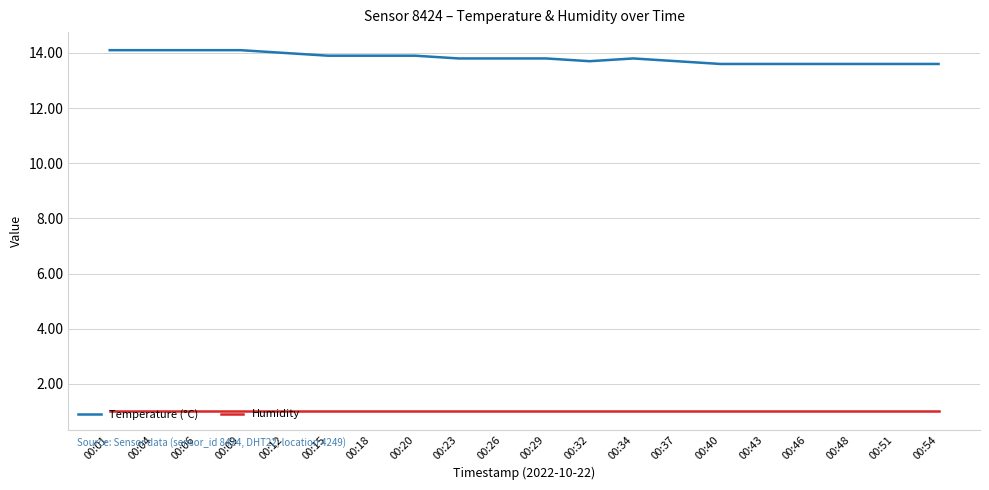

Reading left to right, transcribe all the data shown in this chart.

Temperature (°C): 14.1	14.1	14.1	14.1	14.0	13.9	13.9	13.9	13.8	13.8	13.8	13.7	13.8	13.7	13.6	13.6	13.6	13.6	13.6	13.6
Humidity: 1.0	1.0	1.0	1.0	1.0	1.0	1.0	1.0	1.0	1.0	1.0	1.0	1.0	1.0	1.0	1.0	1.0	1.0	1.0	1.0